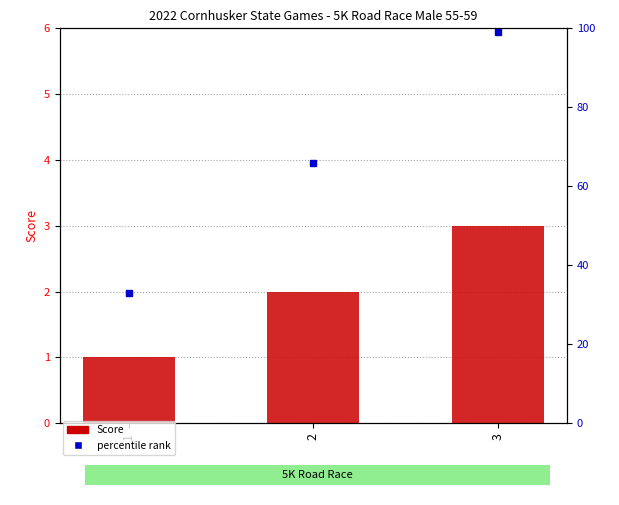

Count the values in the range 1 to 3.

3